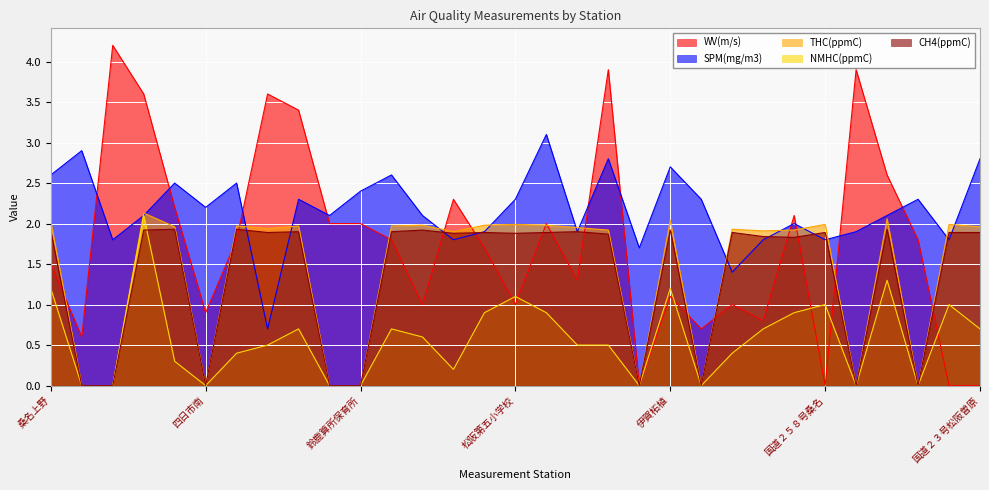

What is the highest value of the SPM(mg/m3) series?

3.1